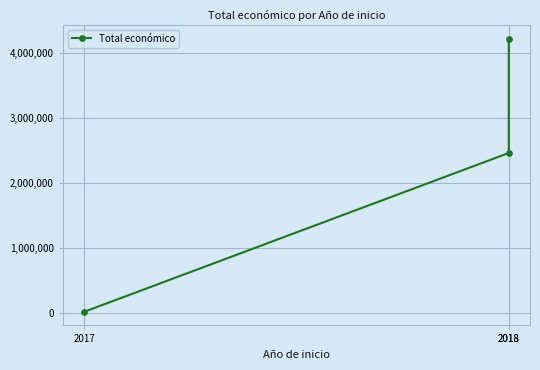

What is the greatest value displayed?

4226219